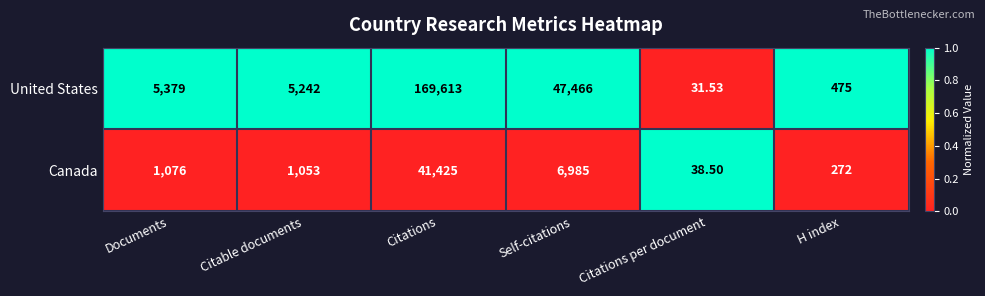

At which category does the chart reach its minimum across all series?

Citations per document